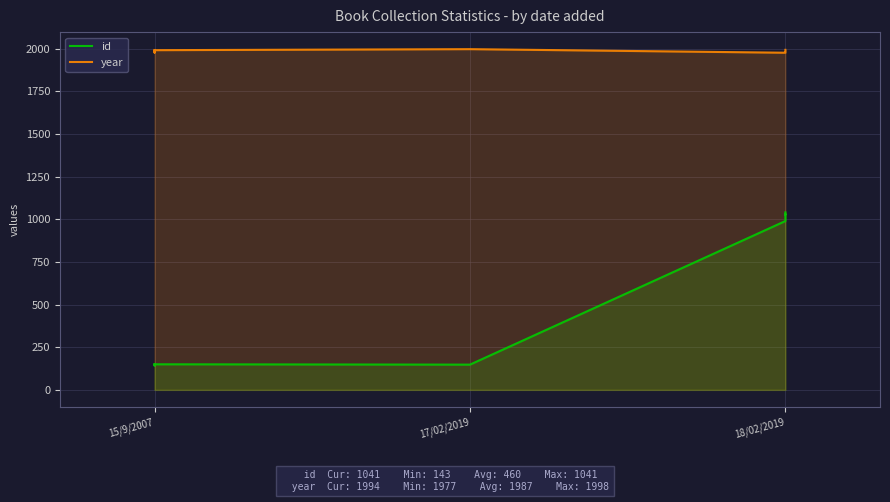

True or false: id and year cross at least once.

False